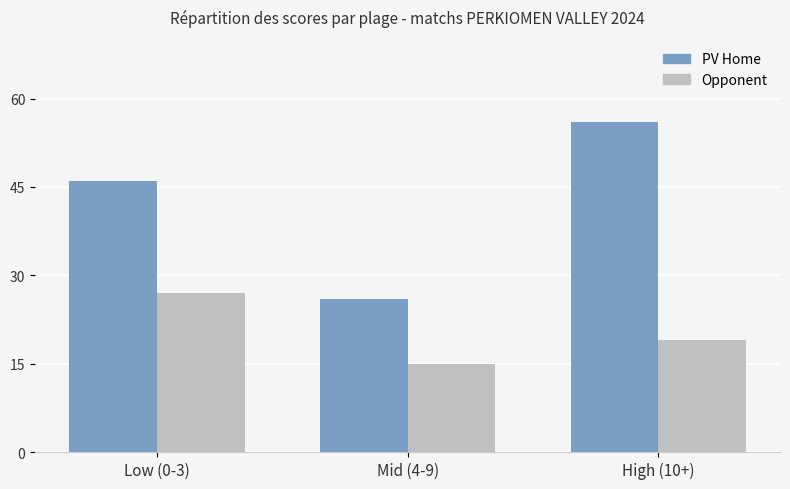

What is the total value across all series at Mid (4-9)?

41